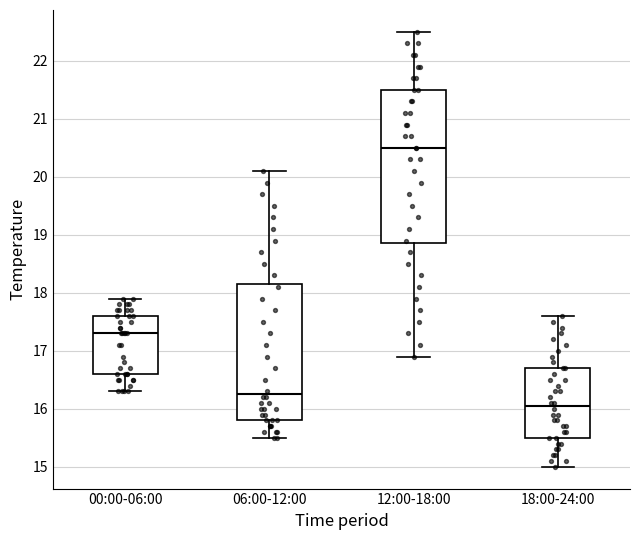

Which box's median line is the highest?

12:00-18:00